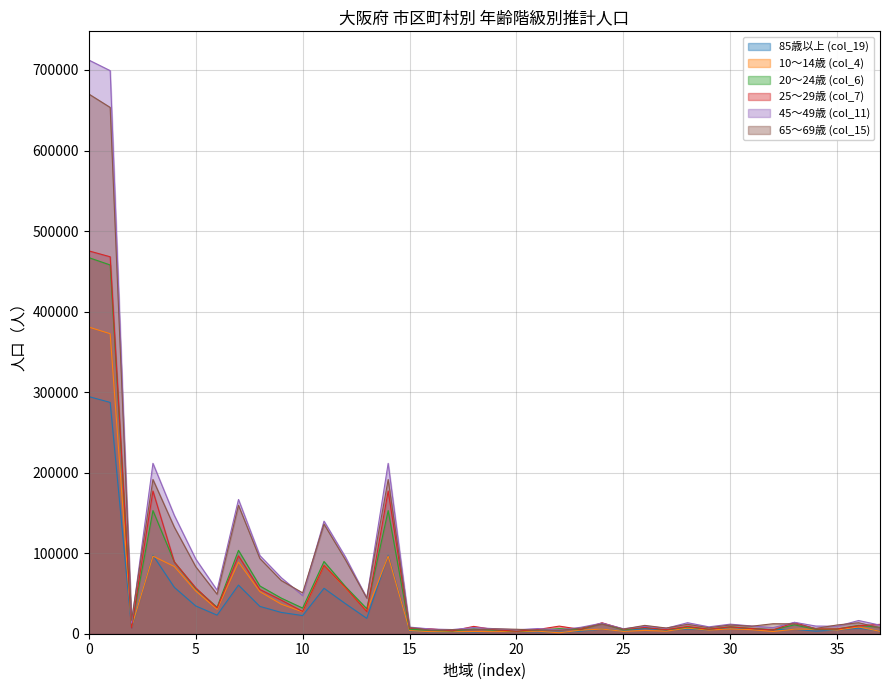

What is the lowest value of the 20～24歳 (col_6) series?

3074